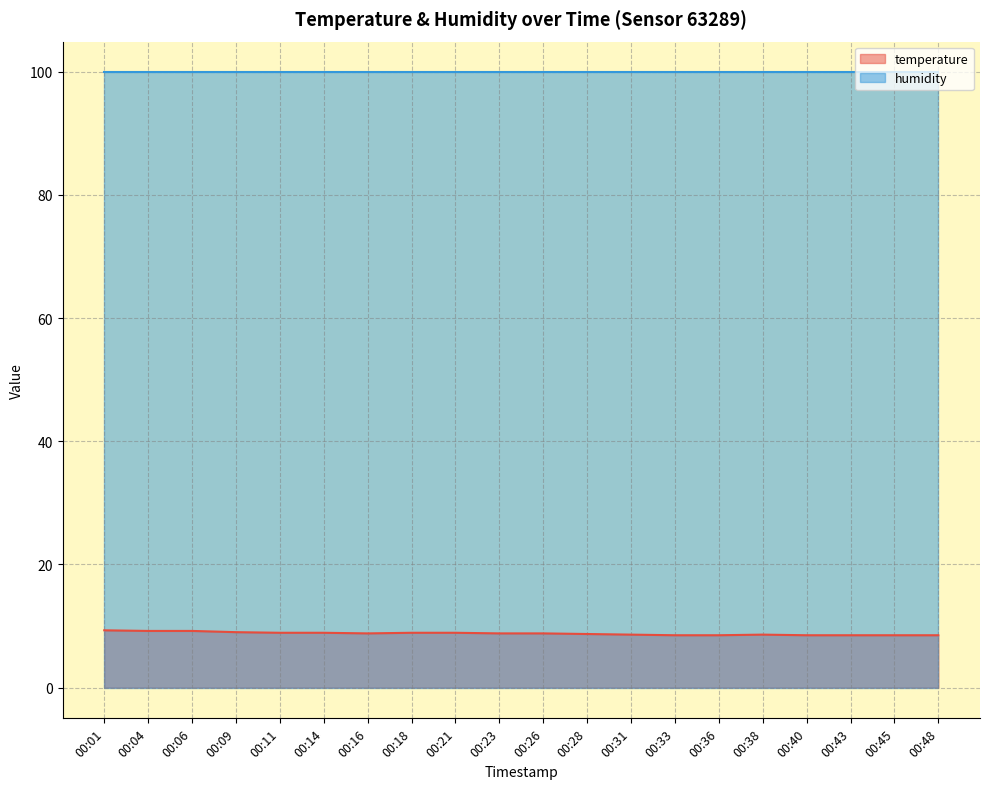

Is it true that the value at 00:36 is 4.3?

False